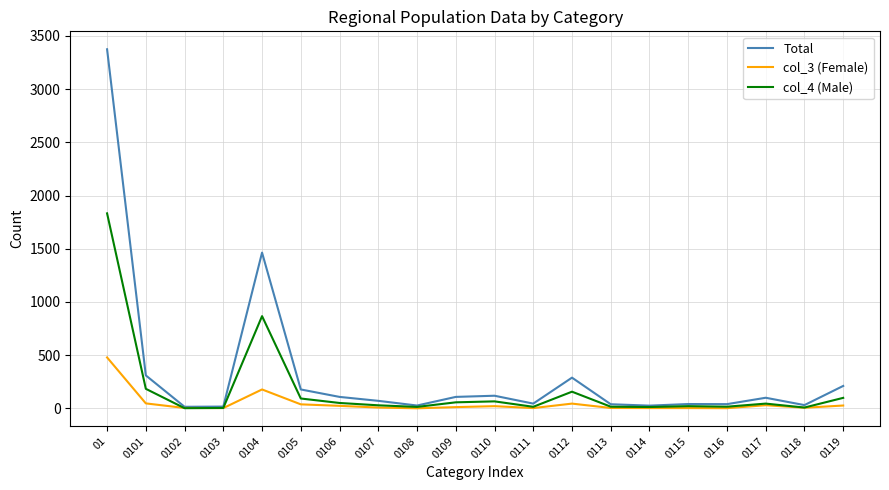

Which series has the largest range (max minus min)?

Total